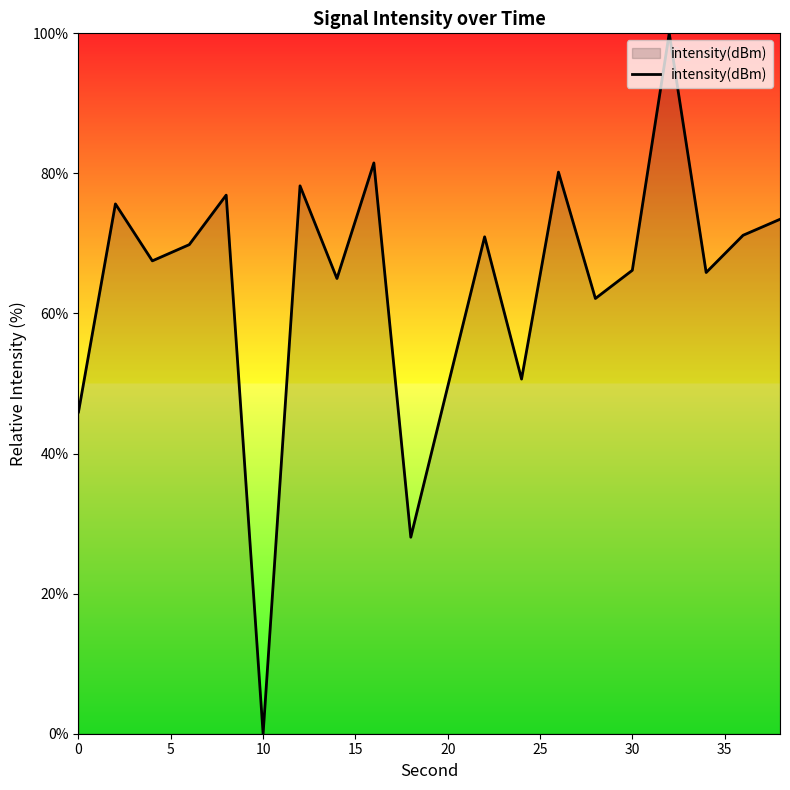

What is the greatest value displayed?

100.0